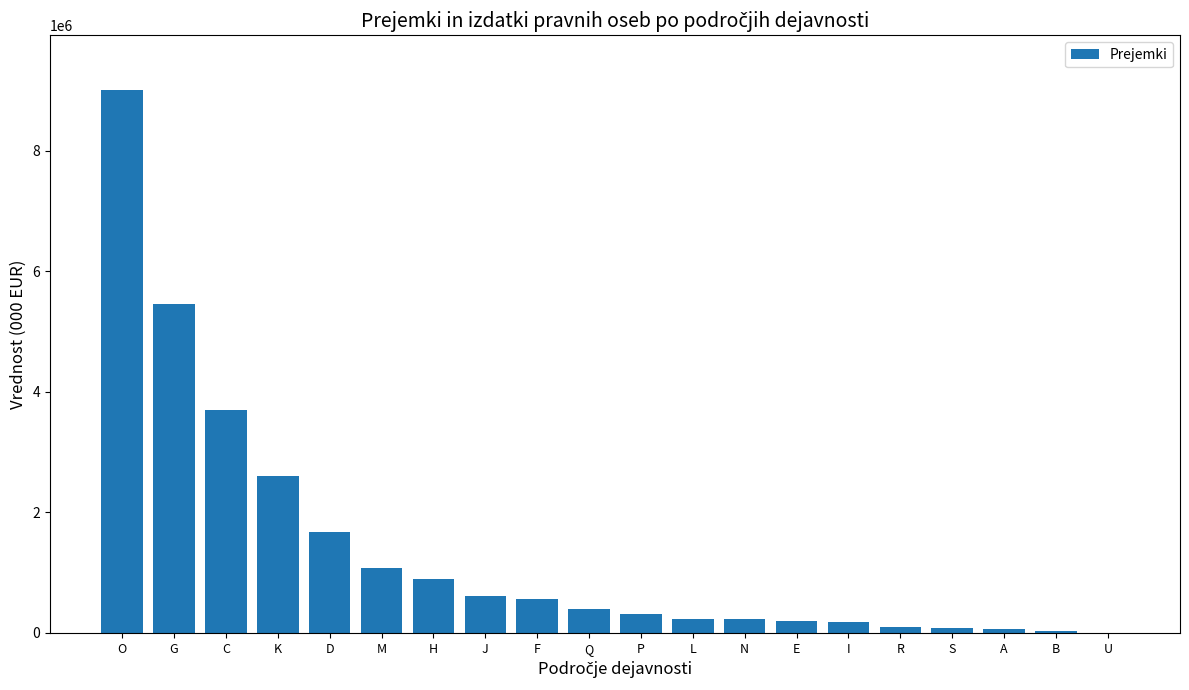

Which category has the highest value across all series?

O